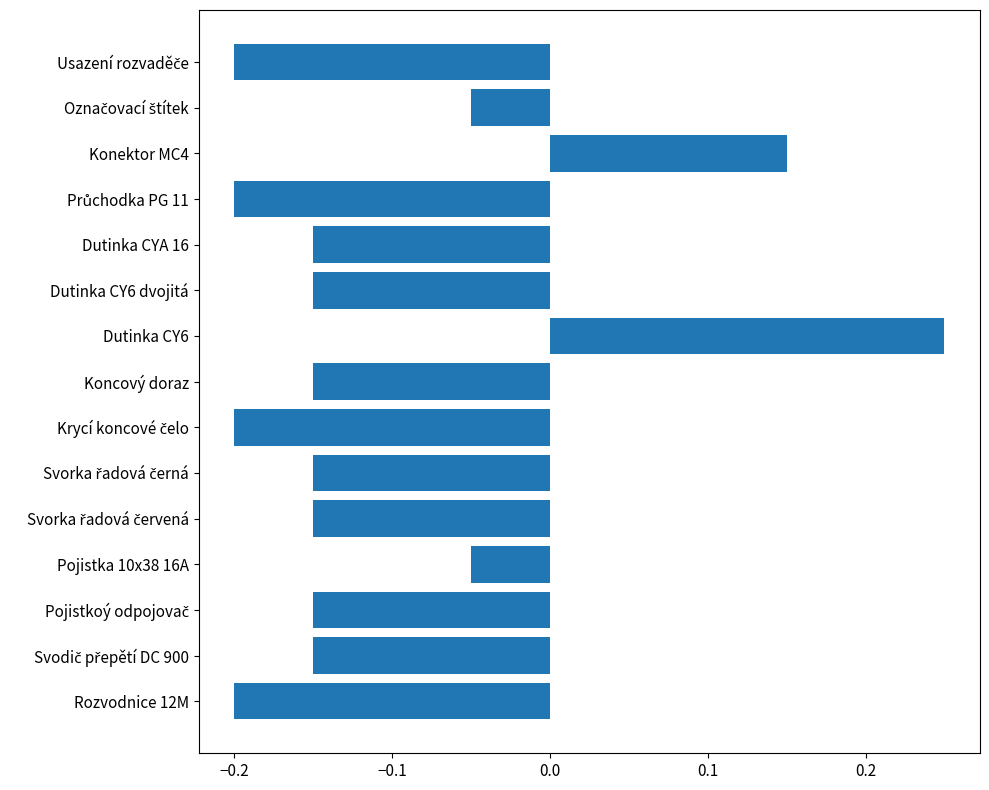

The chart shows a value of -0.2 at Rozvodnice 12M. True or false?

True